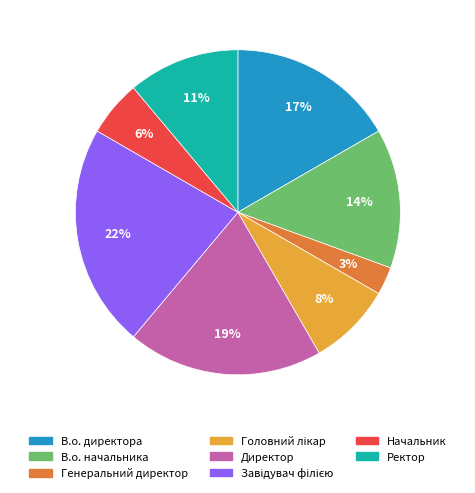

To the nearest percent, what percentage of the pie is Директор?

19%